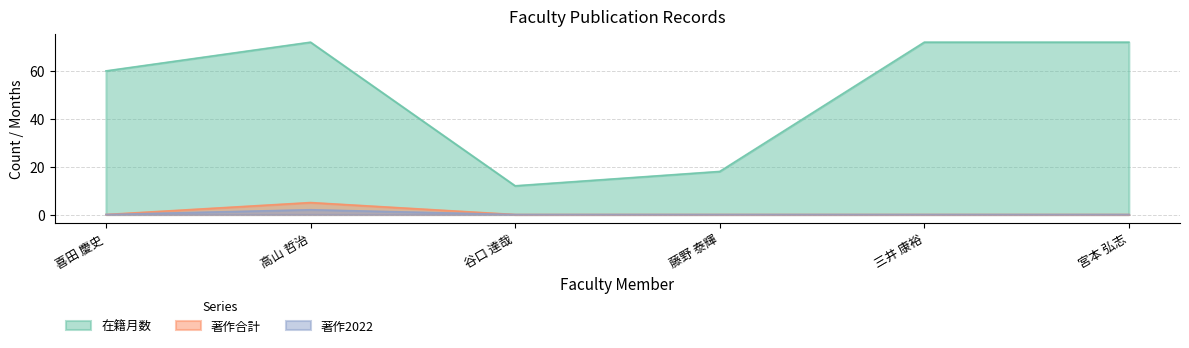

Reading left to right, list all the values displayed in this chart.

在籍月数: 喜田 慶史=60	高山 哲治=72	谷口 達哉=12	藤野 泰輝=18	三井 康裕=72	宮本 弘志=72
著作合計: 喜田 慶史=0	高山 哲治=5	谷口 達哉=0	藤野 泰輝=0	三井 康裕=0	宮本 弘志=0
著作2022: 喜田 慶史=0	高山 哲治=2	谷口 達哉=0	藤野 泰輝=0	三井 康裕=0	宮本 弘志=0